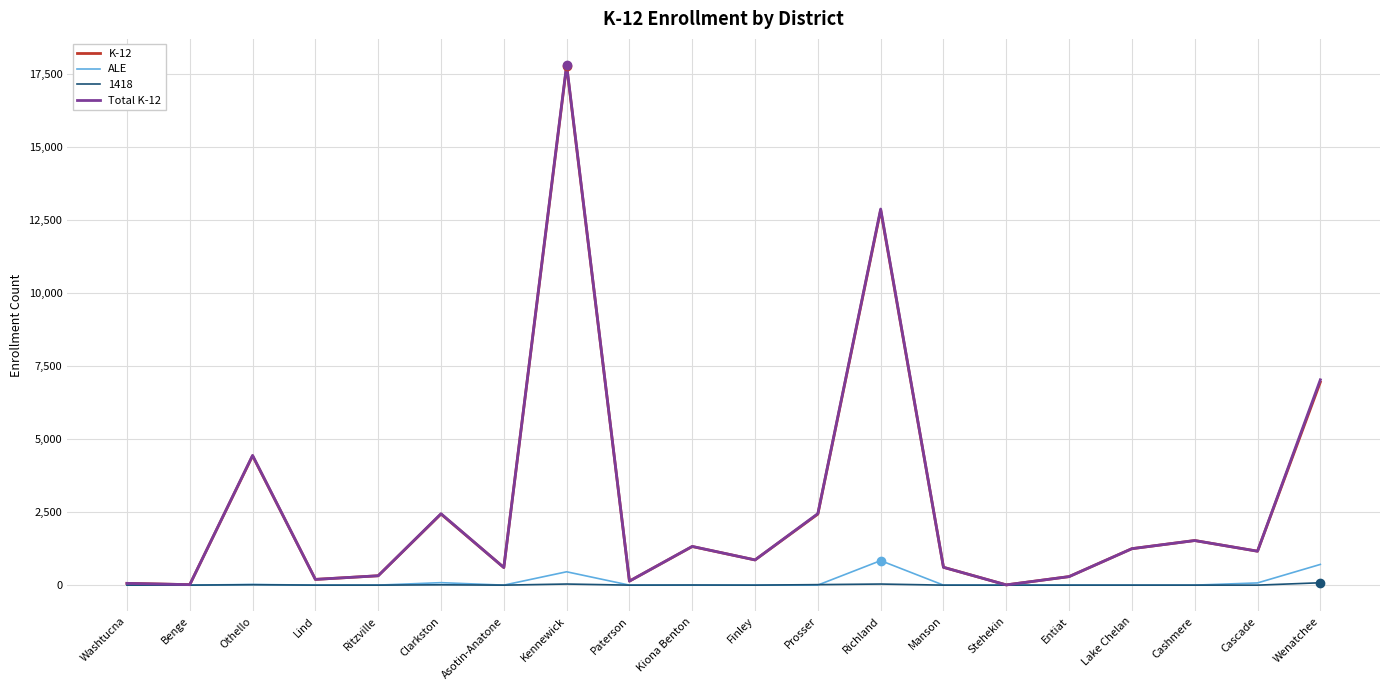

Is this an area chart (filled region under the line)?

No